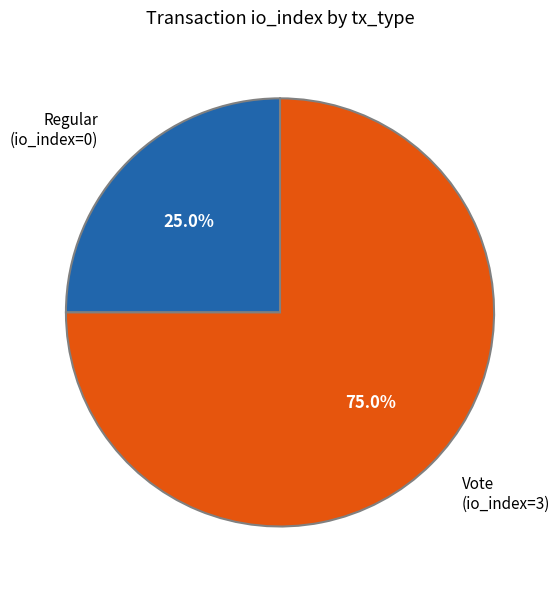

True or false: Regular accounts for 1% of the total.

False